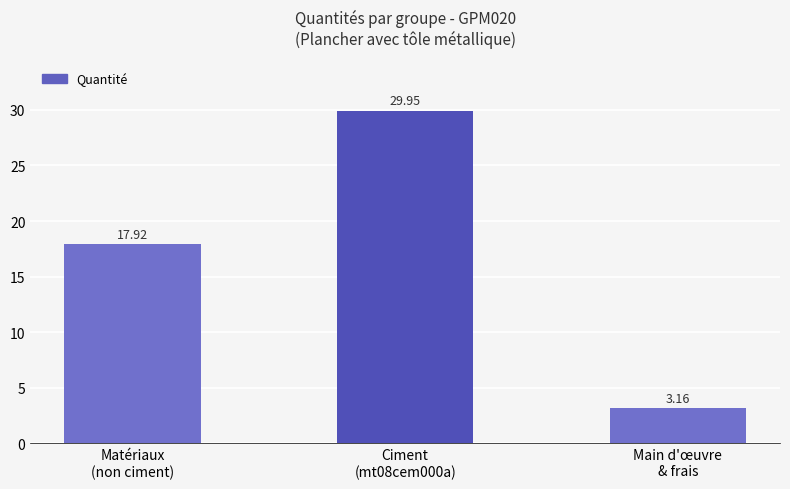

What is the value of the 1st bar from the left?

17.9